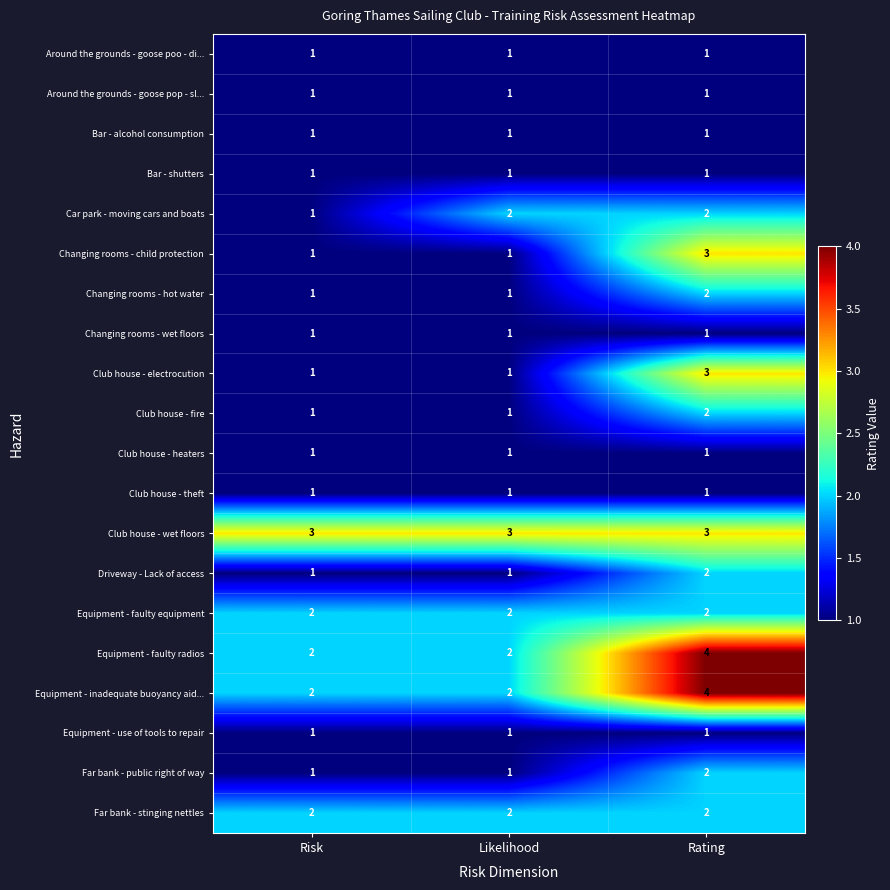

How many series are shown in this chart?

20